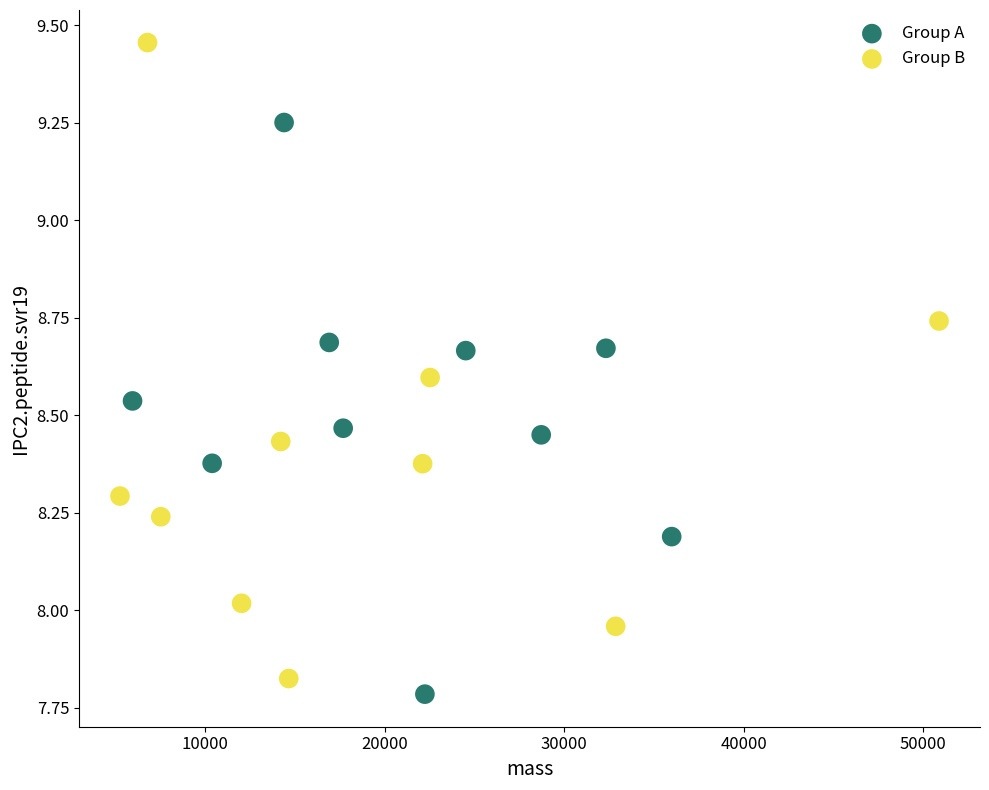

What are all the series names shown in the legend?

Group A, Group B